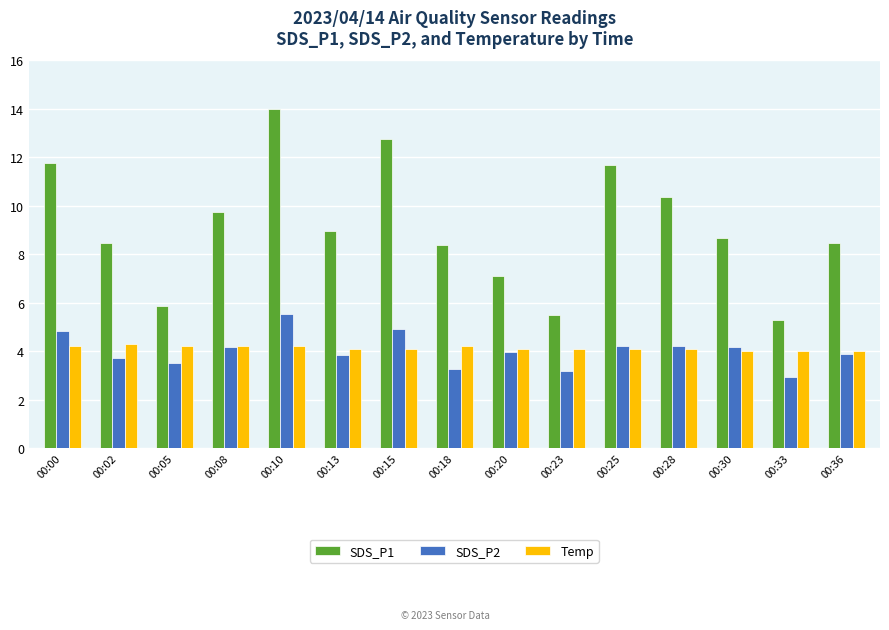

What is the minimum value shown in the chart?

3.0